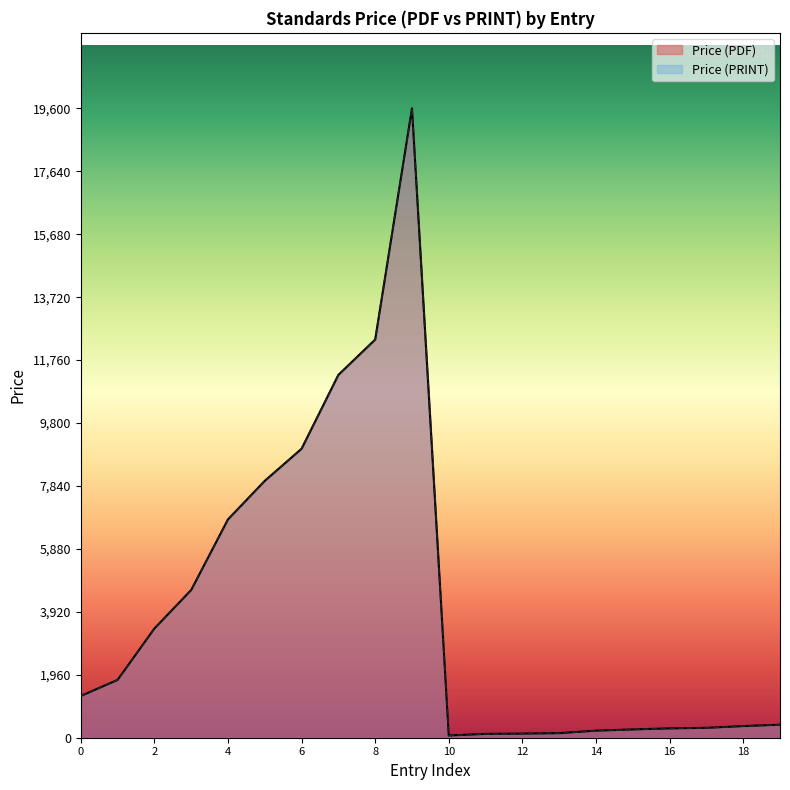

Does the chart display data point markers on the line(s)?

No